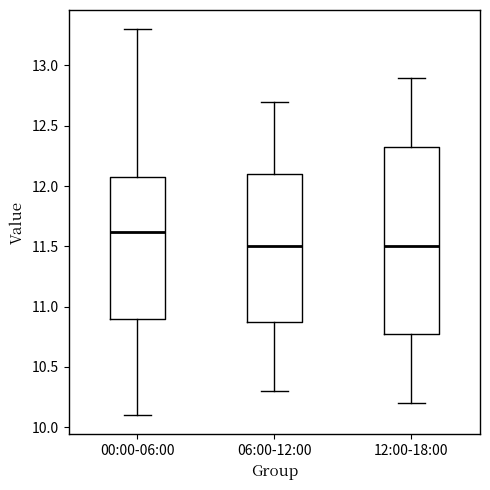

Which box is the tallest, from its lower edge to its upper edge?

12:00-18:00